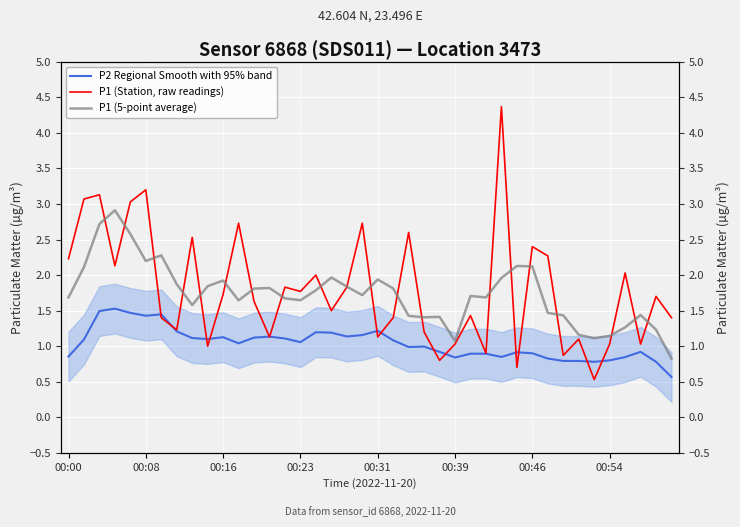

True or false: P2 Regional Smooth with 95% band has more than 0 interior local peaks.

True